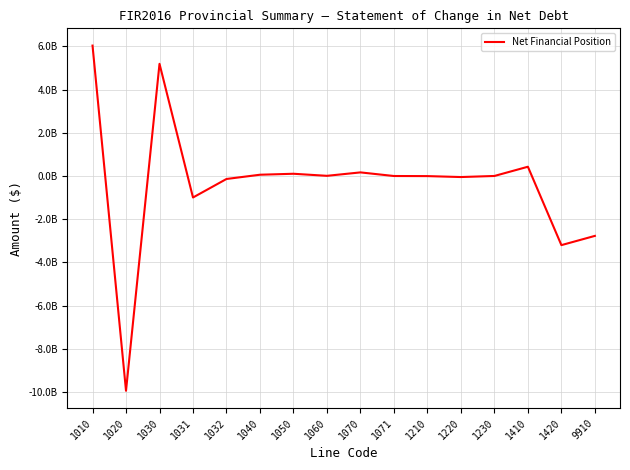

Does the chart have visible grid lines?

Yes